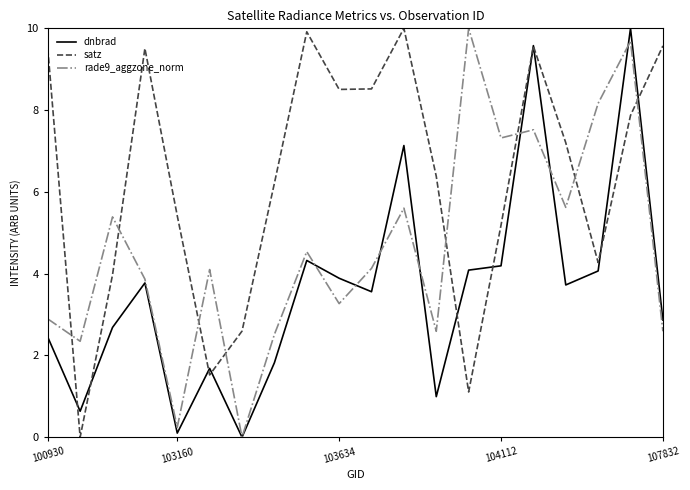

Rank the series by their average value, from highest to lowest.

satz, rade9_aggzone_norm, dnbrad